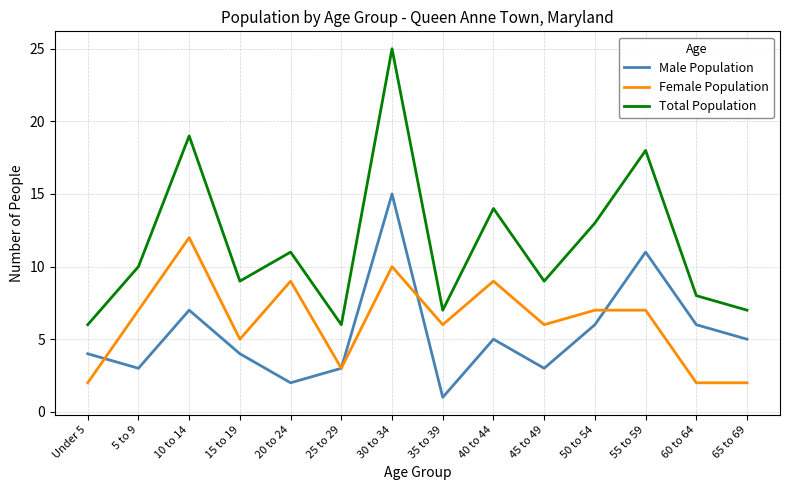

What position from the right is 50 to 54?

4